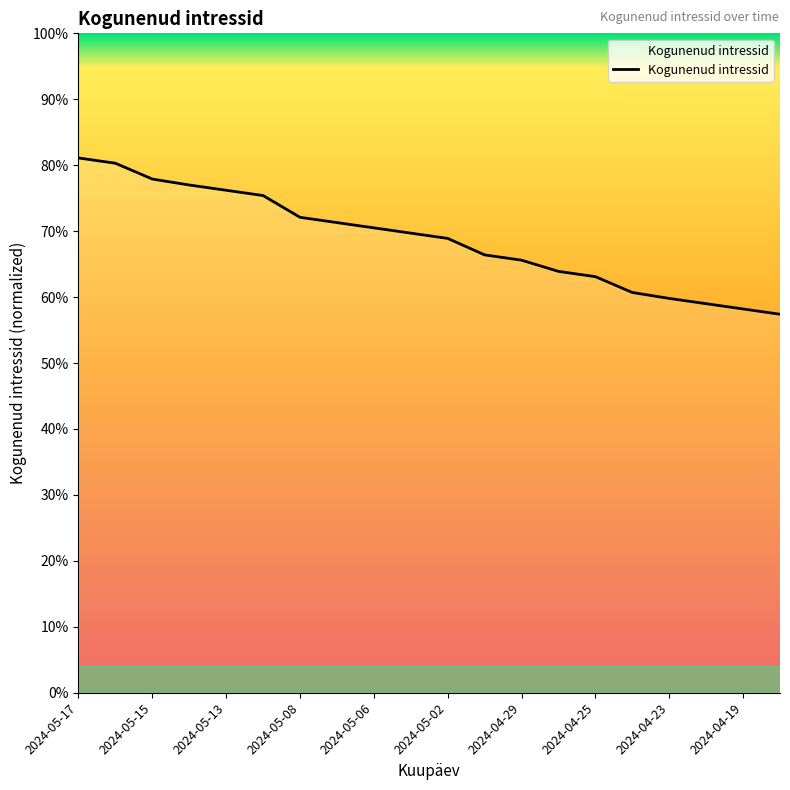

Does the chart have visible grid lines?

No